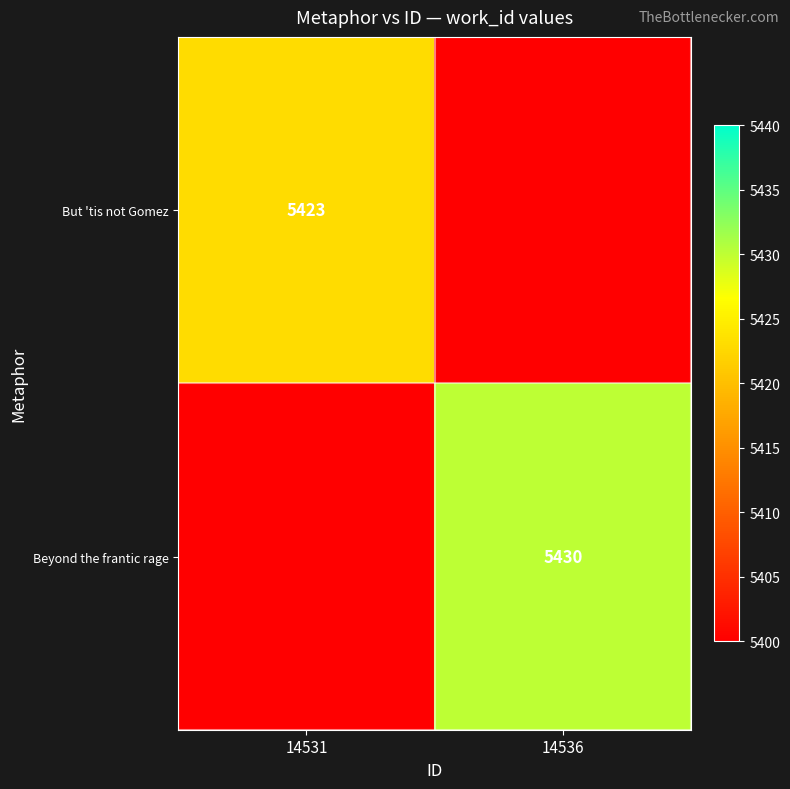

True or false: But 'tis not Gomez has a value of 5423 at 14531.

True